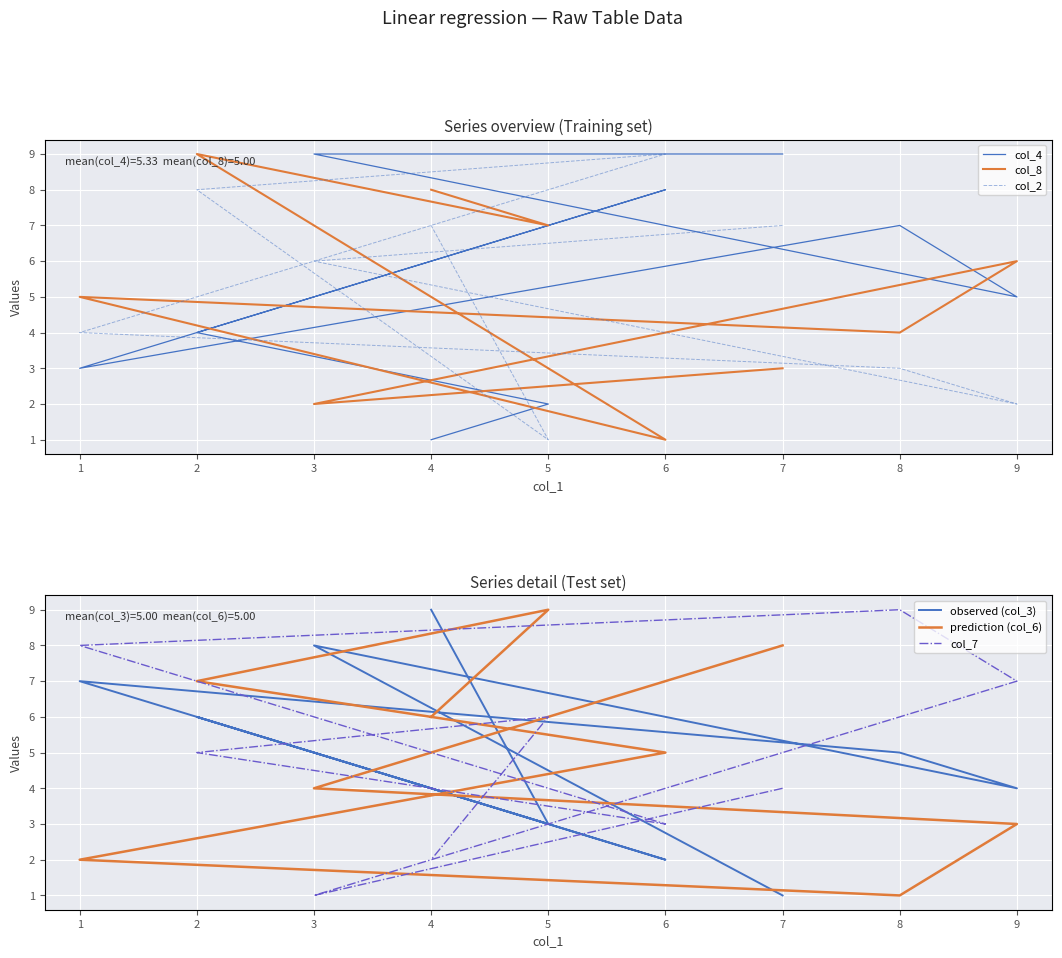

True or false: col_8 has a value of 5 at 7.

False